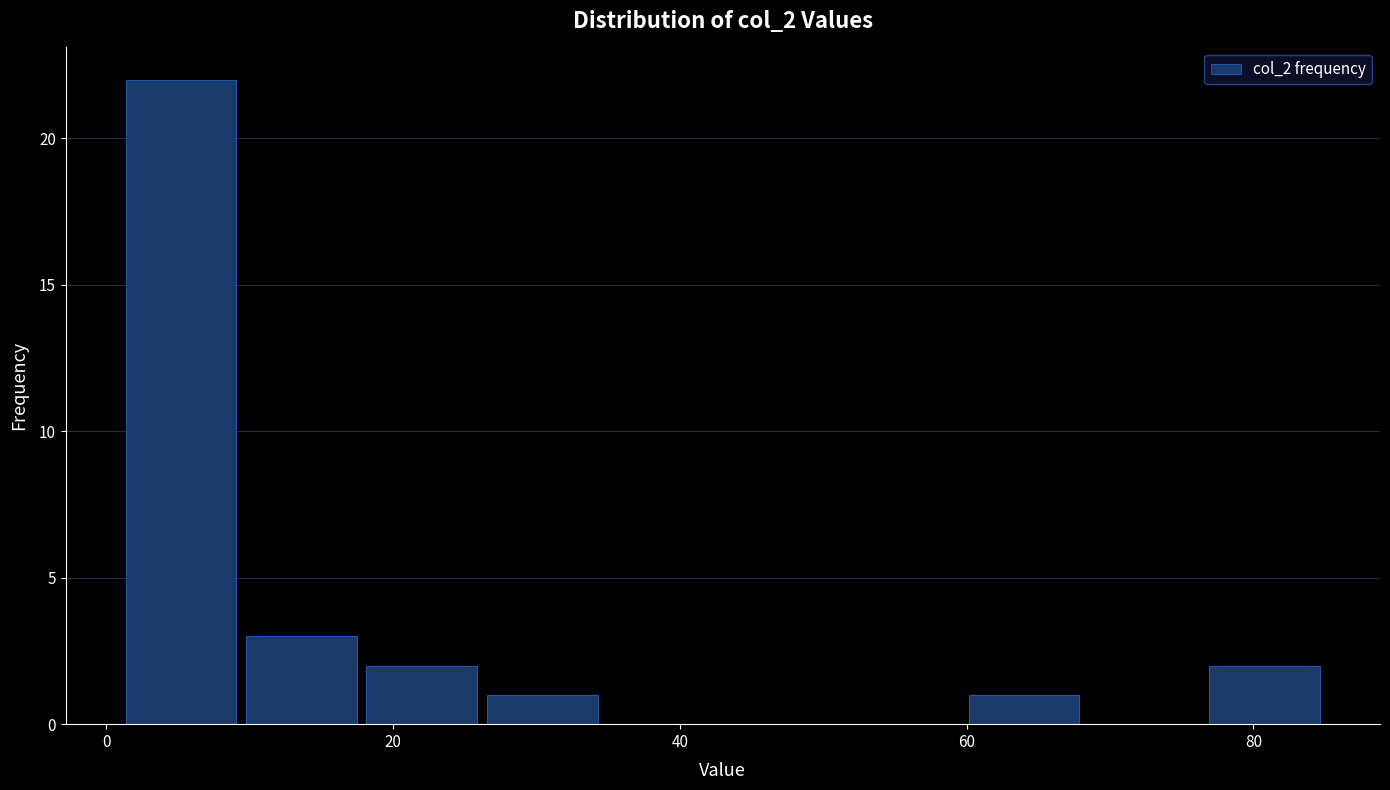

How tall is the bar that spans 59.8 to 68.2 on the x-axis? Neither the bar edges nor the heights are printed on the chart, so give them approximately, as read against the axes.

1